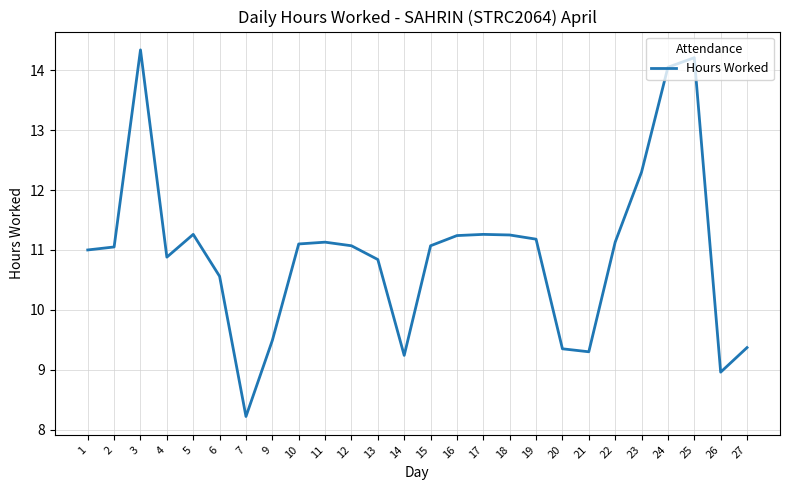

True or false: the data has more than 1 interior local peaks.

True